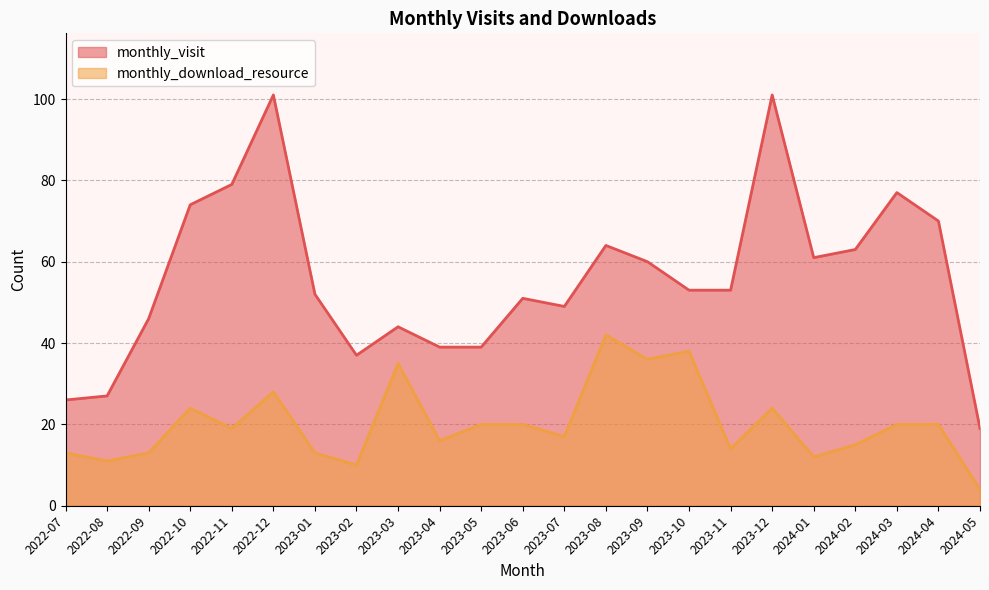

Reading left to right, extract all data points from this chart.

monthly_visit: 26	27	46	74	79	101	52	37	44	39	39	51	49	64	60	53	53	101	61	63	77	70	19
monthly_download_resource: 13	11	13	24	19	28	13	10	35	16	20	20	17	42	36	38	14	24	12	15	20	20	4